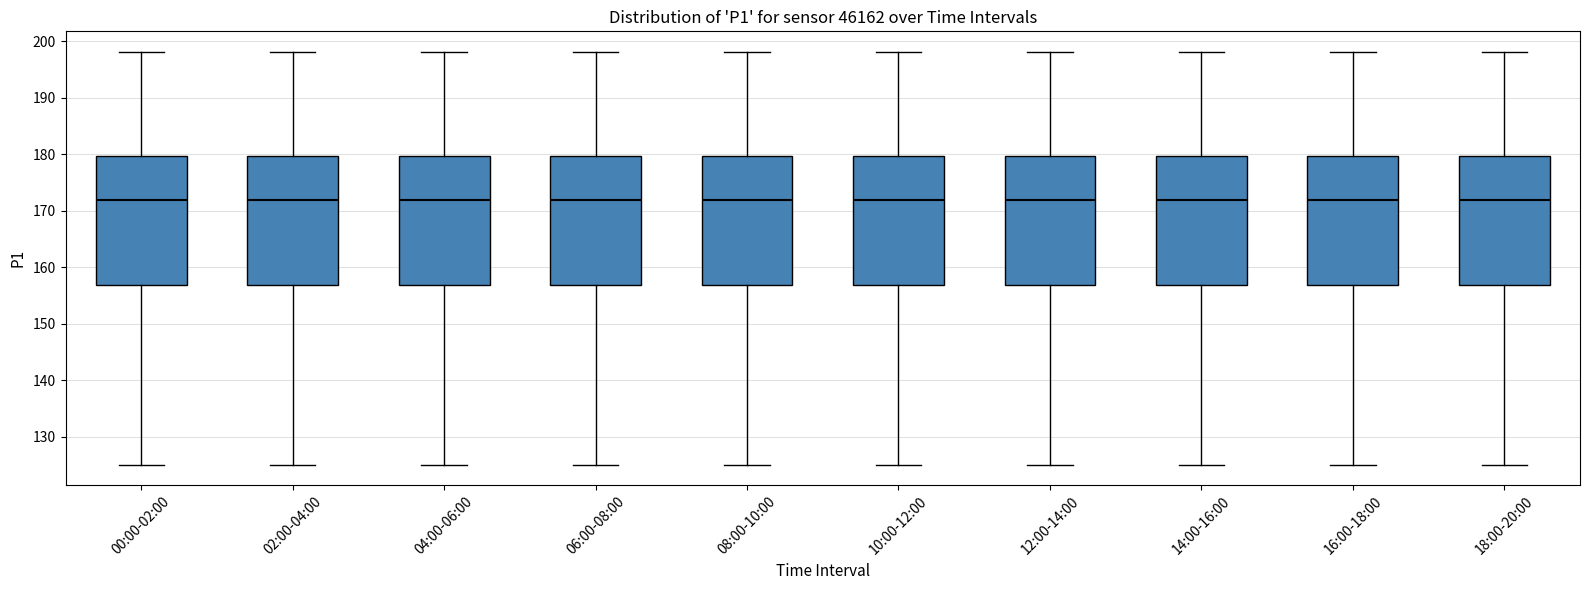

Reading left to right, read every box against the y-axis: the position of its median line, the range the box covers, and the ends of its whiskers. The values are not printed on the chart, so give them approximately, as read against the axis.

00:00-02:00: median 172, box 157 to 180, whiskers 125 to 198
02:00-04:00: median 172, box 157 to 180, whiskers 125 to 198
04:00-06:00: median 172, box 157 to 180, whiskers 125 to 198
06:00-08:00: median 172, box 157 to 180, whiskers 125 to 198
08:00-10:00: median 172, box 157 to 180, whiskers 125 to 198
10:00-12:00: median 172, box 157 to 180, whiskers 125 to 198
12:00-14:00: median 172, box 157 to 180, whiskers 125 to 198
14:00-16:00: median 172, box 157 to 180, whiskers 125 to 198
16:00-18:00: median 172, box 157 to 180, whiskers 125 to 198
18:00-20:00: median 172, box 157 to 180, whiskers 125 to 198